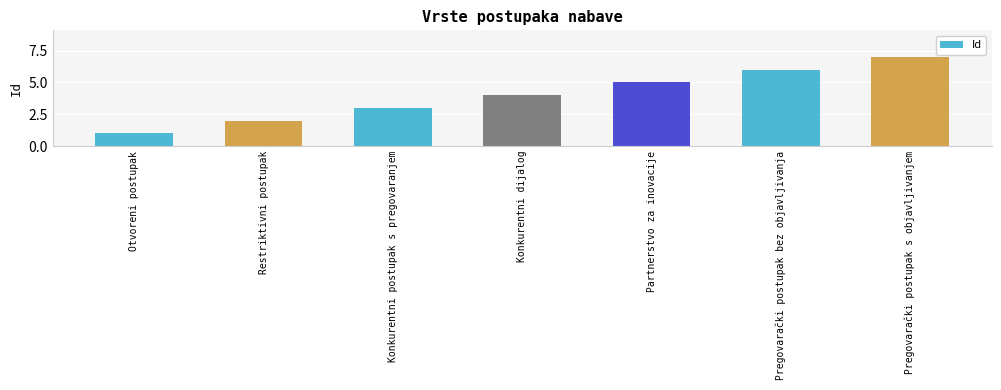

What is the label of the 1st bar from the left?

Otvoreni postupak